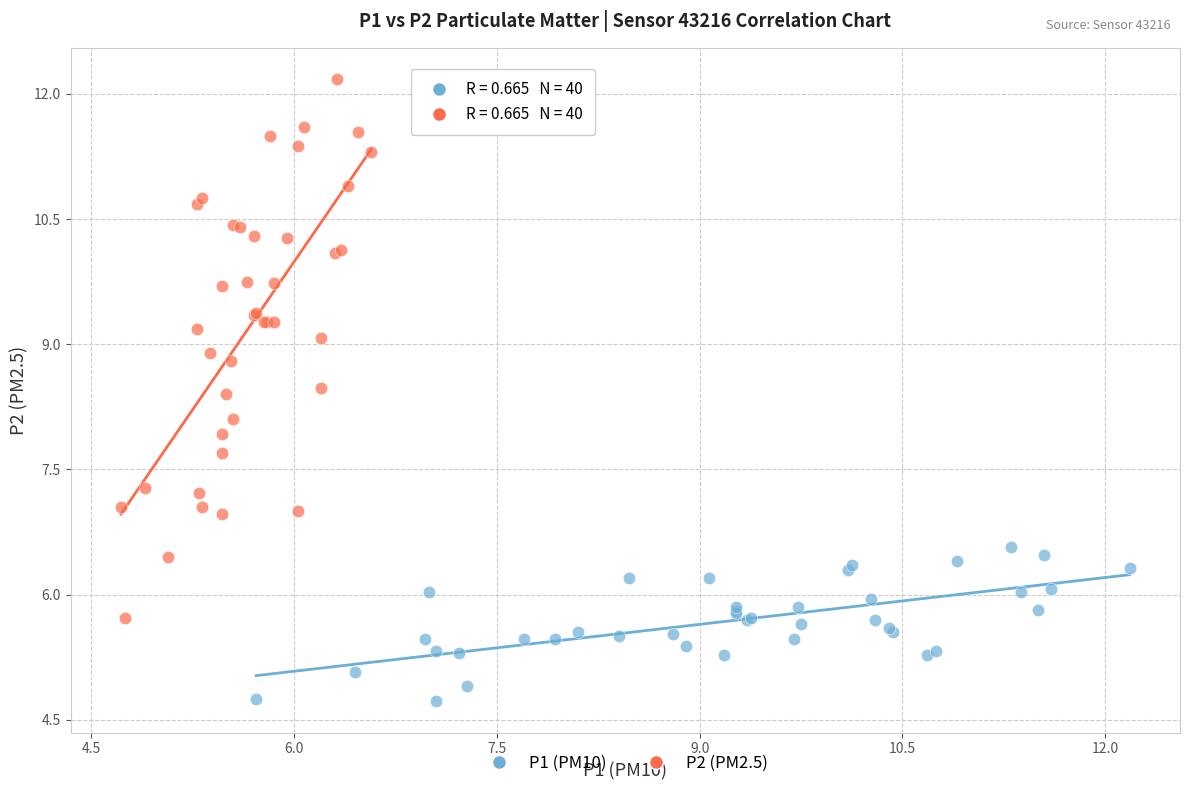

Which series reaches the minimum Y coordinate?

P1 (PM10)